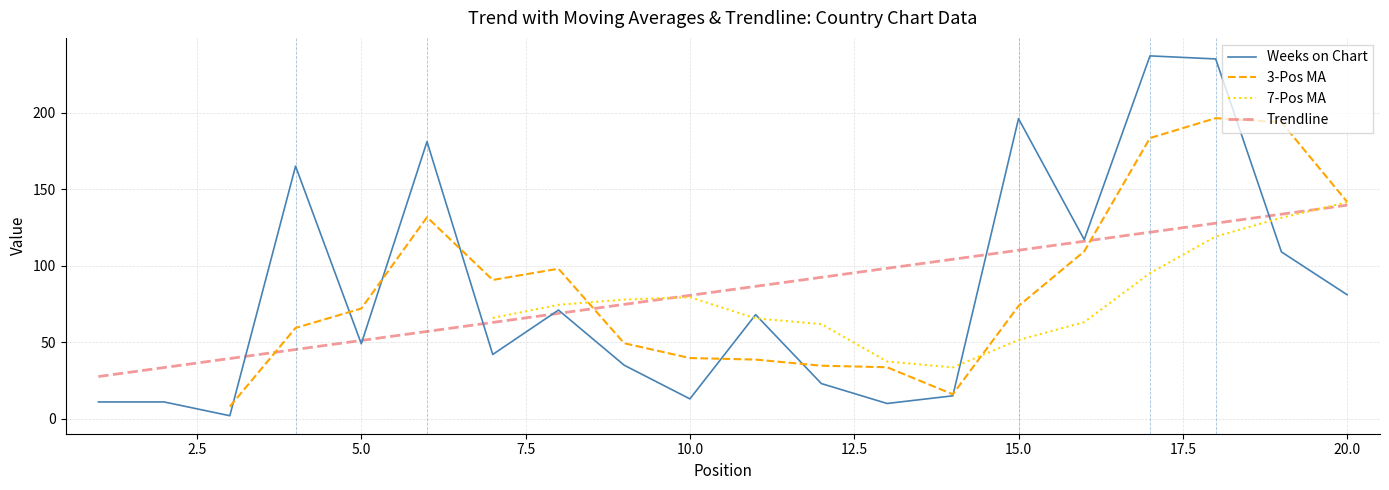

What is the sum of all Trendline values?

1671.0